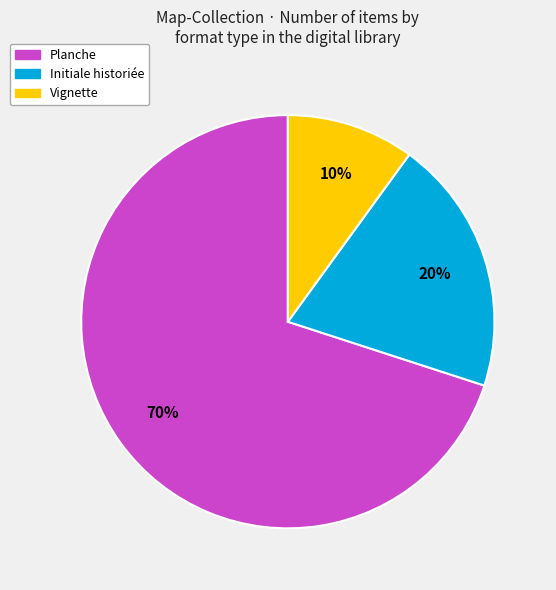

Is there a majority slice in this chart?

Yes